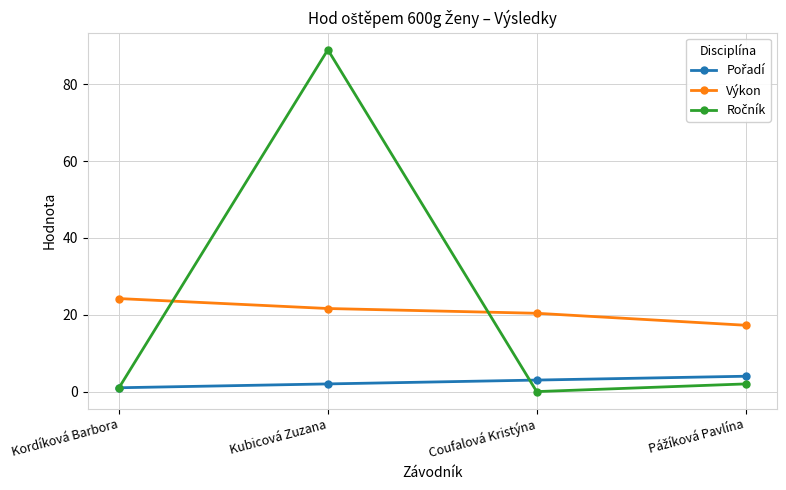

What is the greatest value displayed?

89.0